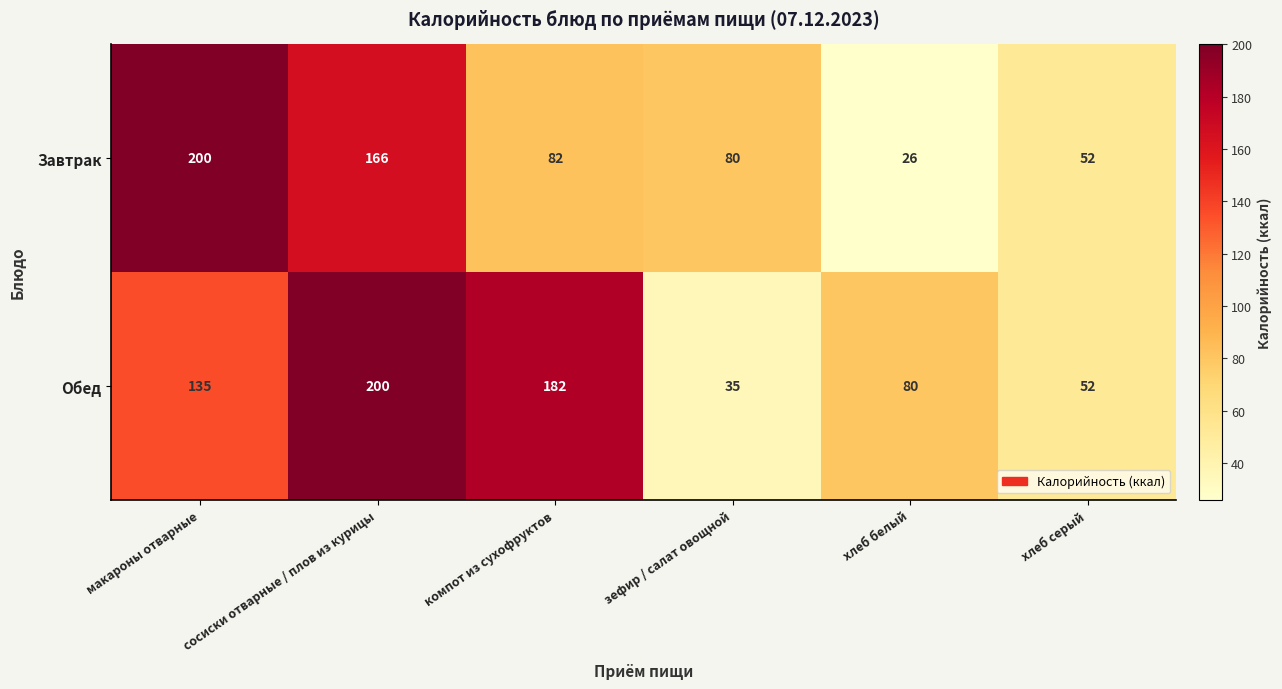

What is the sum of all Обед values?

684